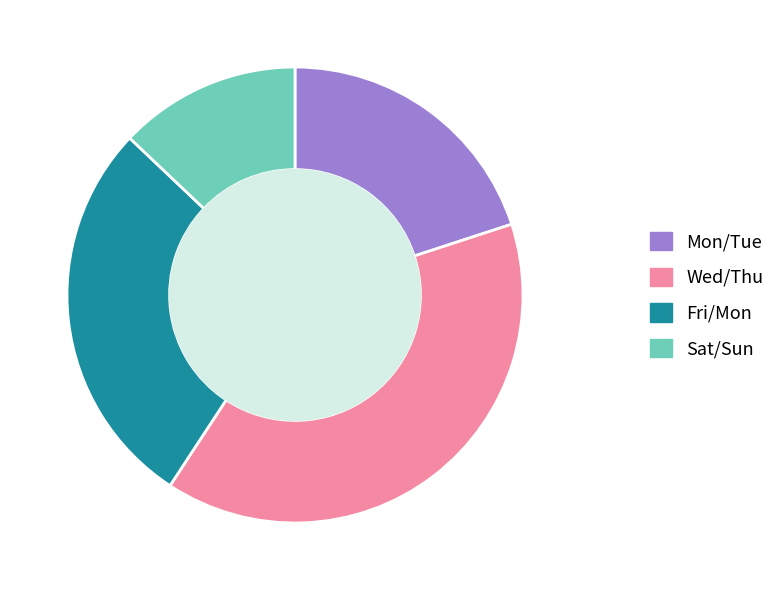

Which category has the smallest portion of the pie?

Sat/Sun